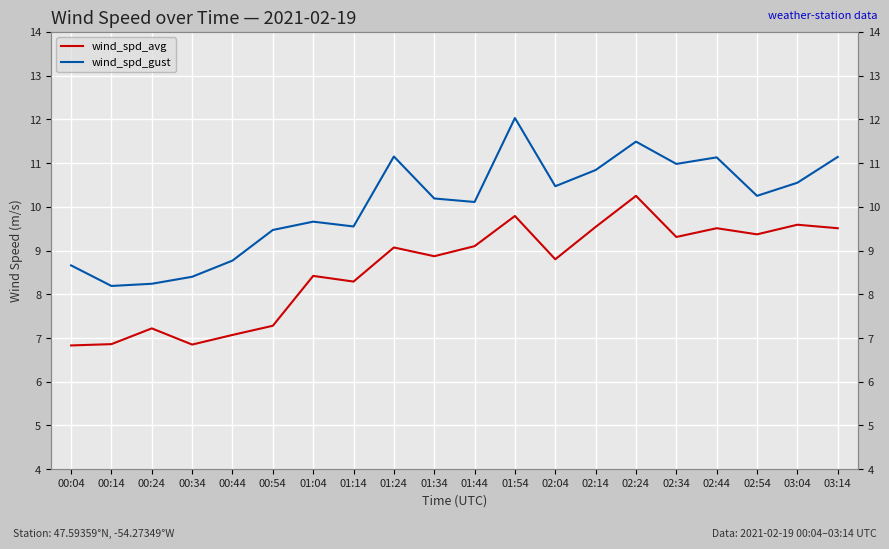

Is this an area chart (filled region under the line)?

No